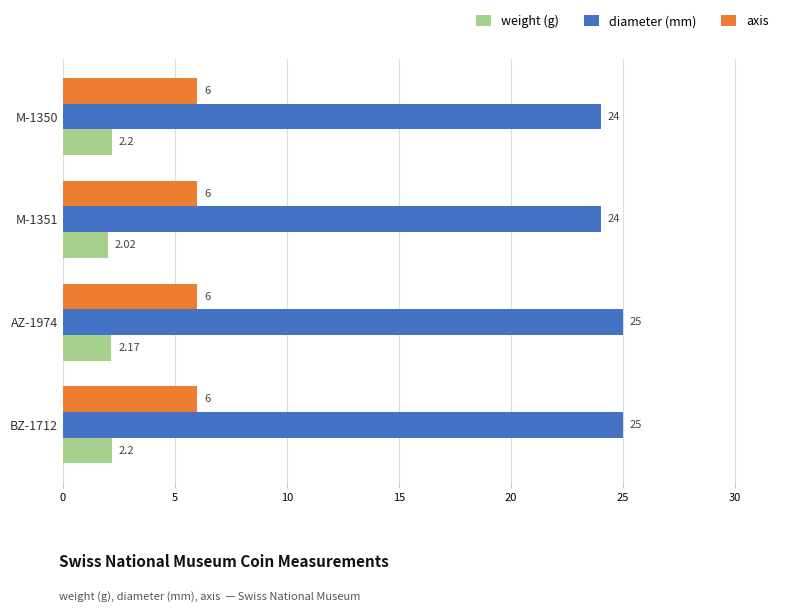

List the series in order of their overall mean, lowest first.

weight (g), axis, diameter (mm)